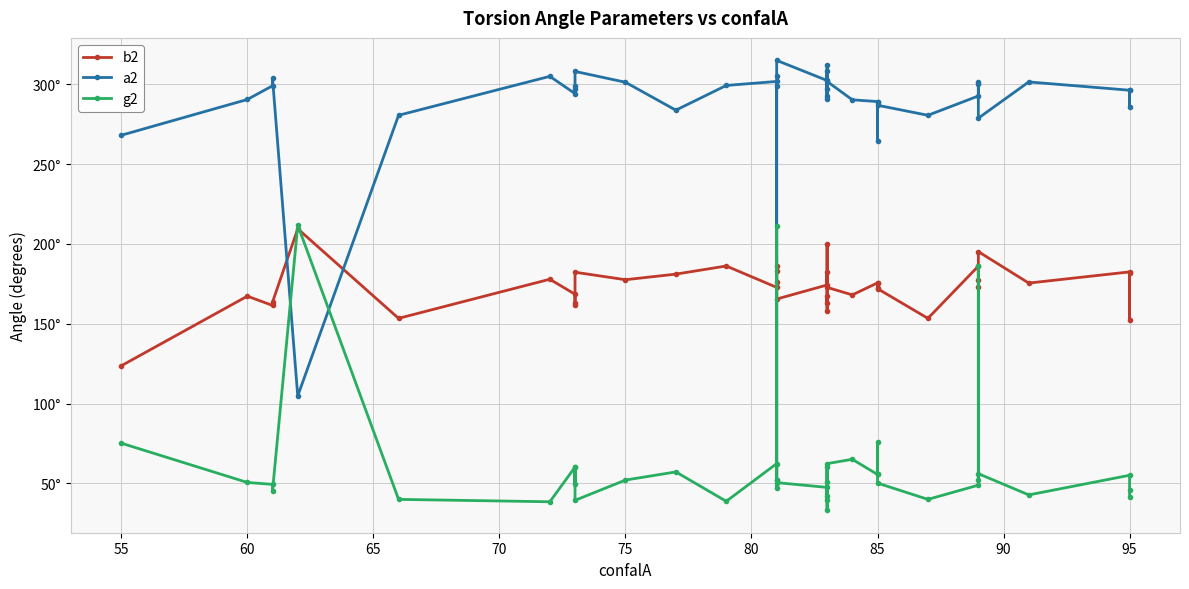

Rank the series by their maximum value, from highest to lowest.

a2, g2, b2